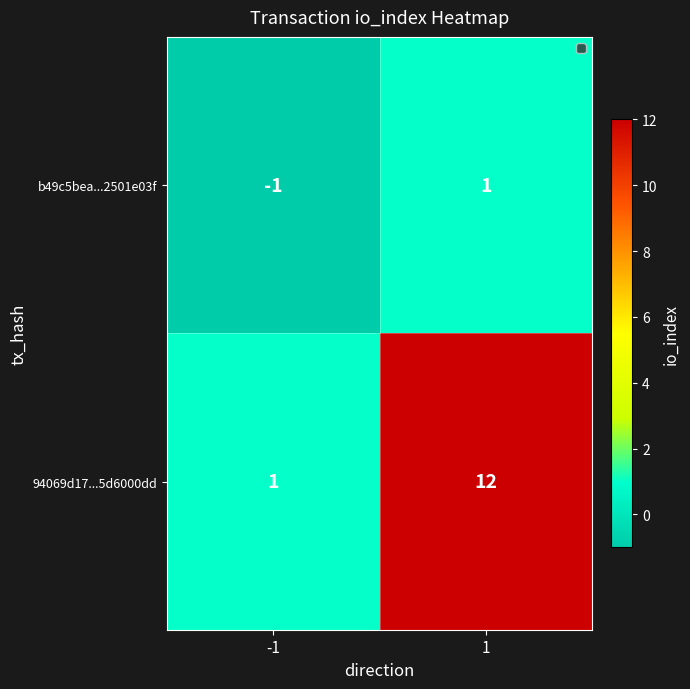

Reading left to right, what are all the values shown in this chart?

b49c5bea...2501e03f: -1=-1	1=1
94069d17...5d6000dd: -1=1	1=12